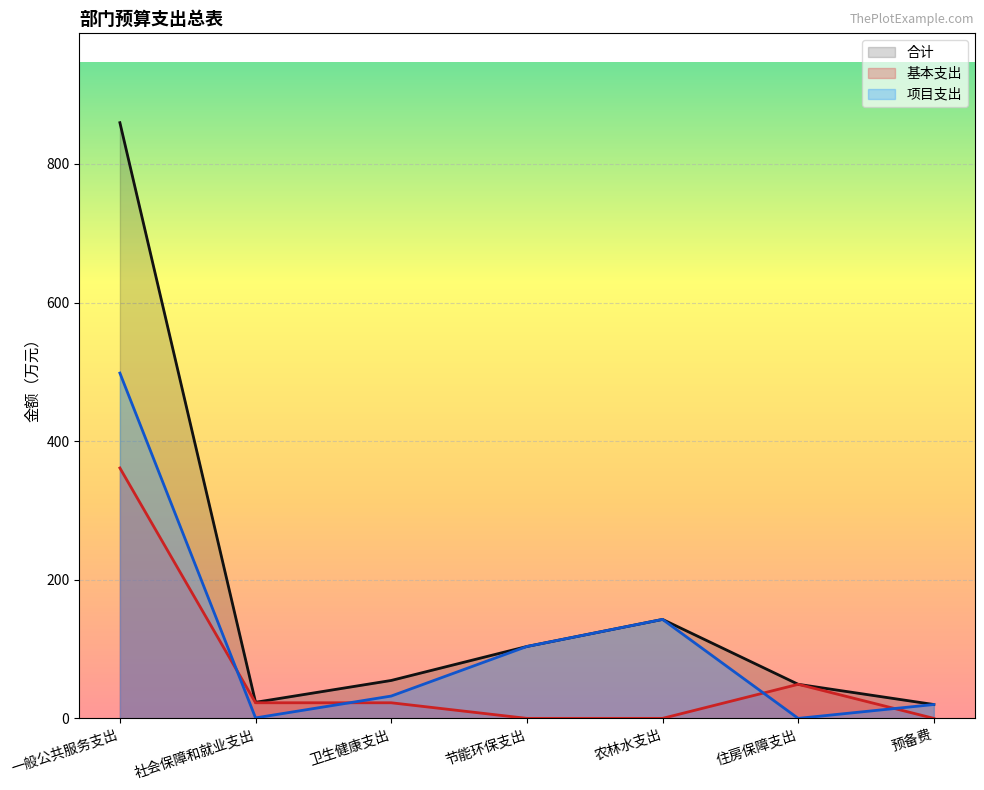

Reading right to left, extract all data points from this chart.

合计: 预备费=20.0	住房保障支出=49.2	农林水支出=142.8	节能环保支出=103.7	卫生健康支出=54.7	社会保障和就业支出=23.2	一般公共服务支出=859.4
基本支出: 预备费=0.0	住房保障支出=49.1	农林水支出=0.0	节能环保支出=0.0	卫生健康支出=22.5	社会保障和就业支出=22.5	一般公共服务支出=361.3
项目支出: 预备费=20.0	住房保障支出=0.0	农林水支出=142.8	节能环保支出=103.7	卫生健康支出=32.2	社会保障和就业支出=0.7	一般公共服务支出=498.2